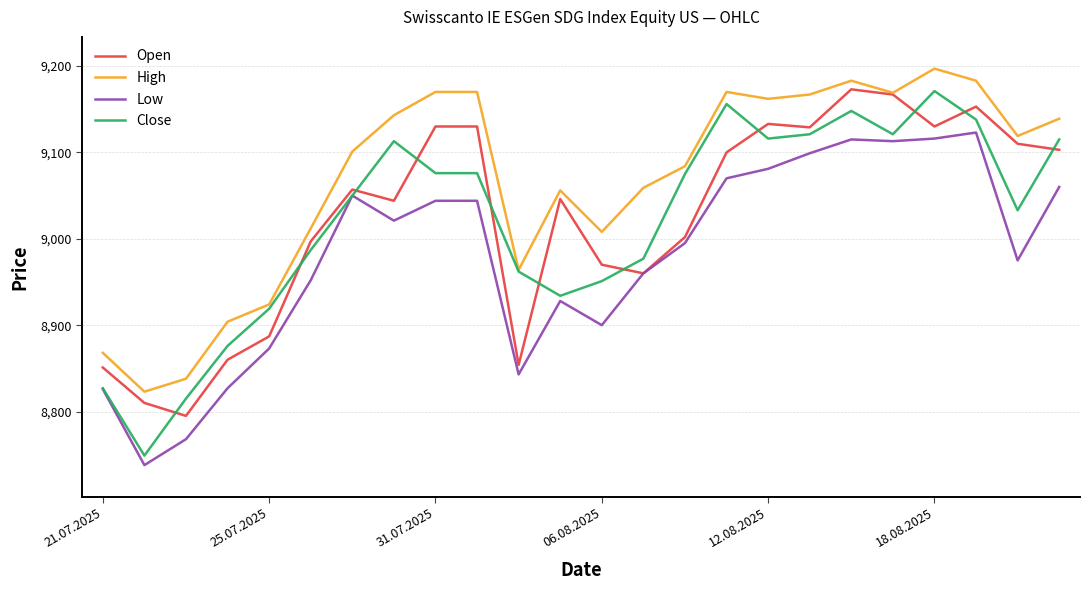

Which series ends up on top after the final intersection of Close and Open?

Close